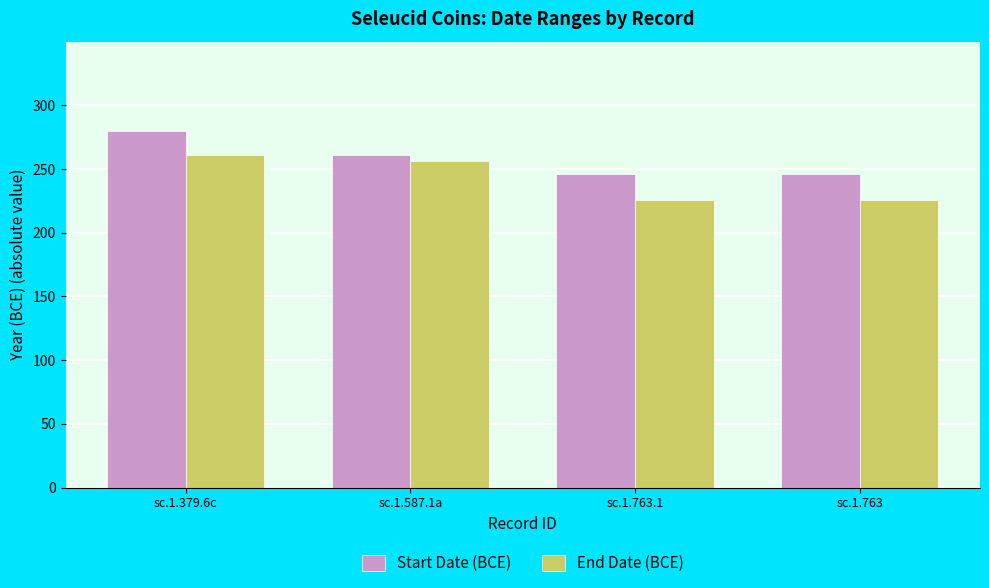

The value of End Date (BCE) at sc.1.763.1 is 226. True or false?

True